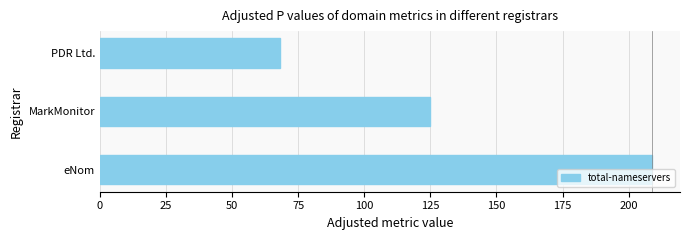

Is it true that the value at eNom is 209?

True